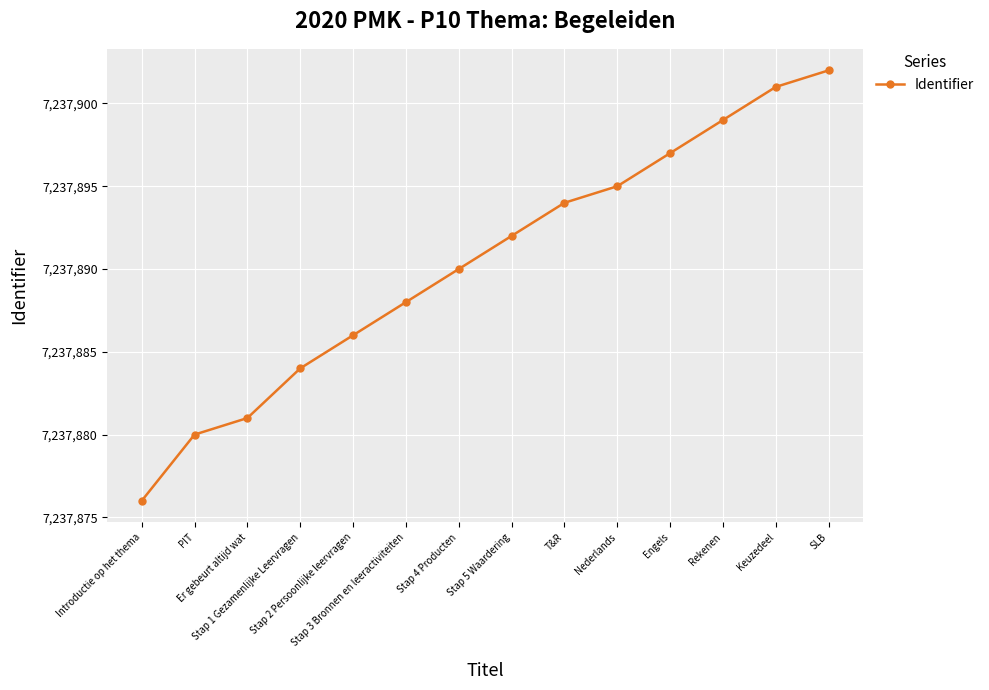

How many data points does each series have?

14